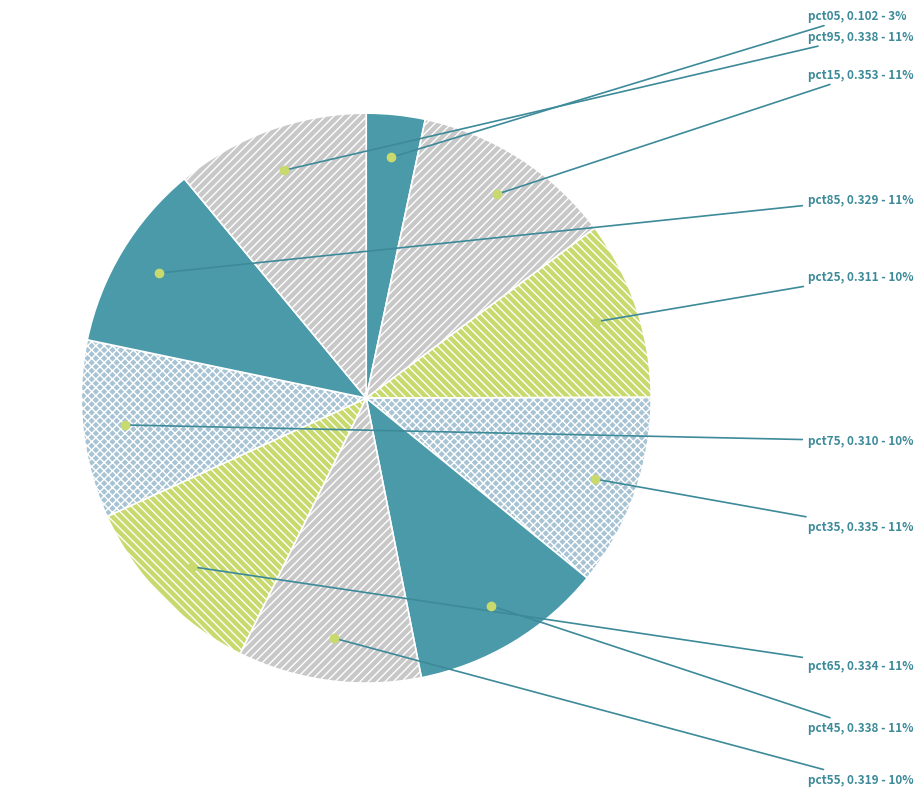

To the nearest percent, what is the difference between the largest and smallest slice percentages?

8%